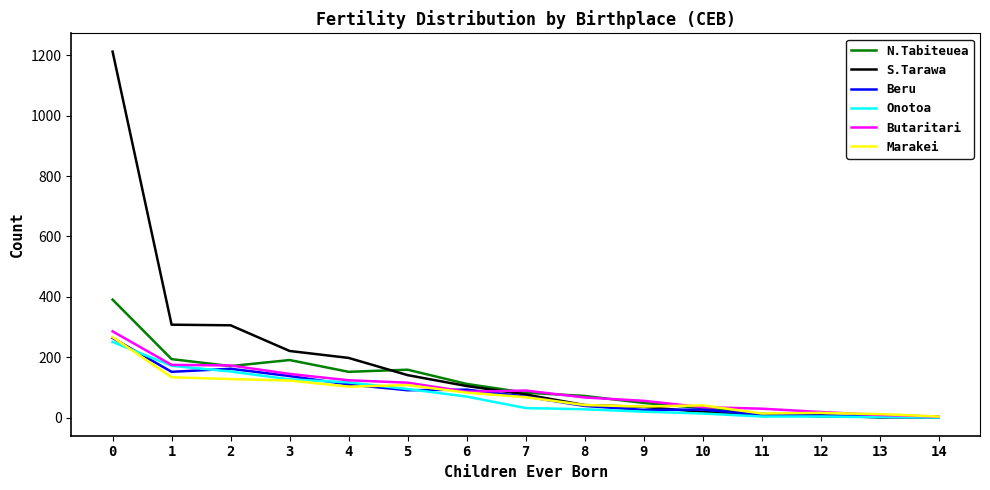

Is the value of S.Tarawa at 1 greater than the value of Butaritari at 2?

Yes